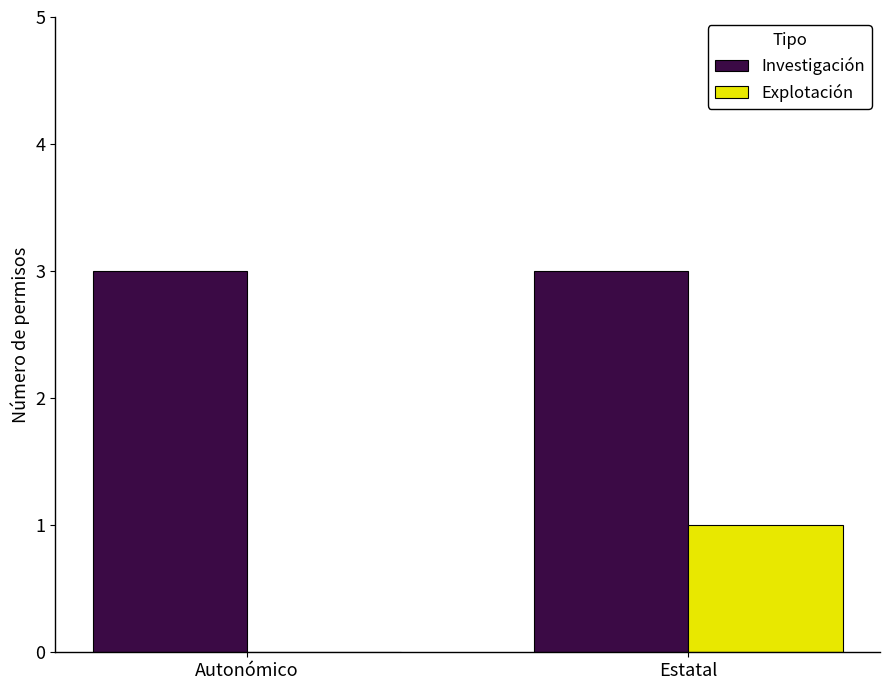

Reading left to right, list all the values displayed in this chart.

Investigación: 3	3
Explotación: 0	1